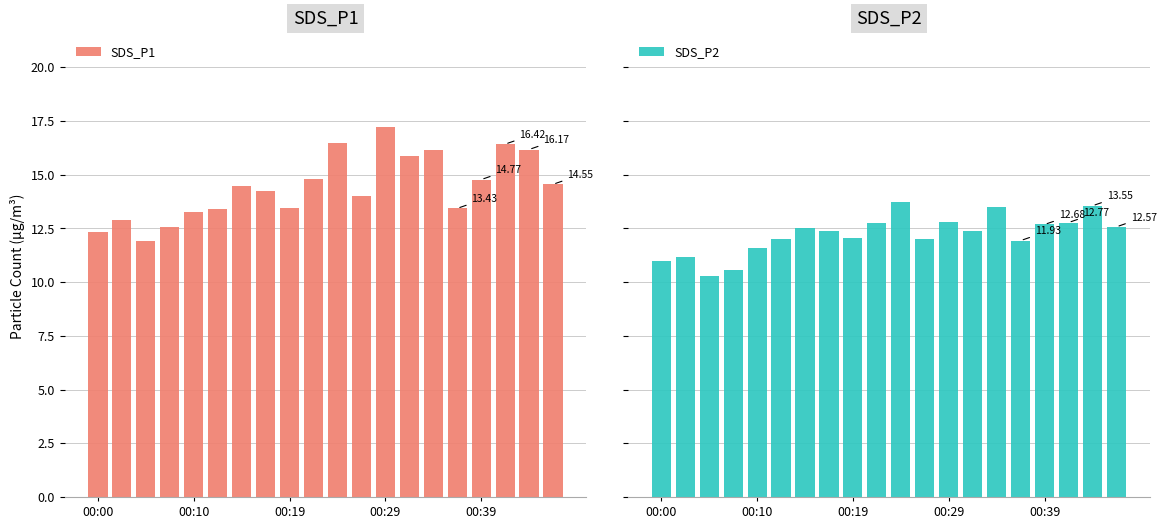

What is the difference between the second highest and second lowest values in the SDS_P1 series?

4.1